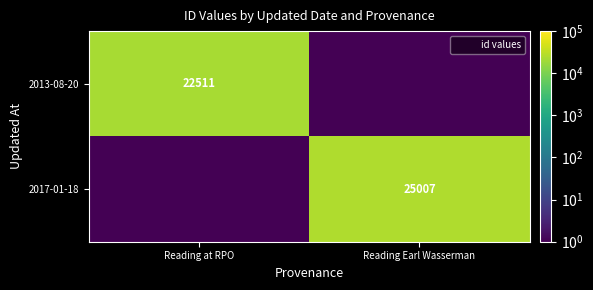

What is the maximum value for 2013-08-20?

22511.0